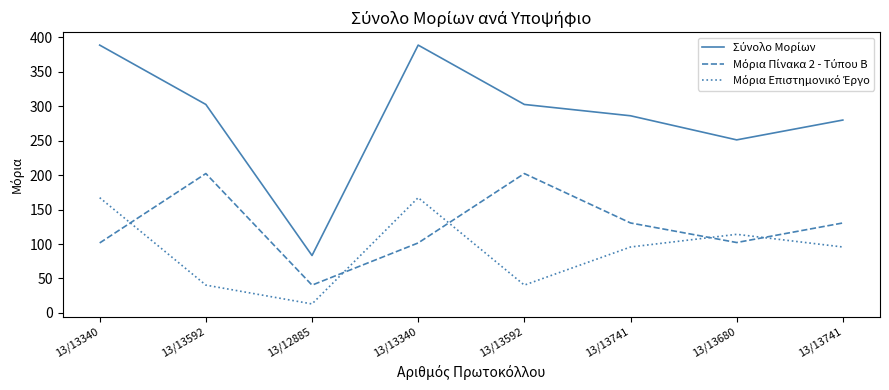

How many lines are shown in the chart?

3